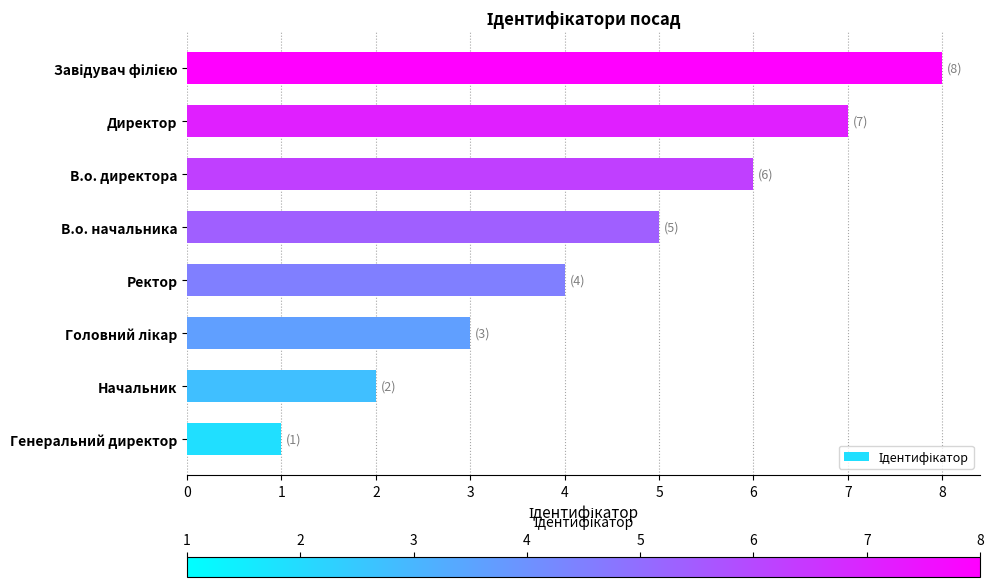

The chart shows a value of 3 at Начальник. True or false?

False